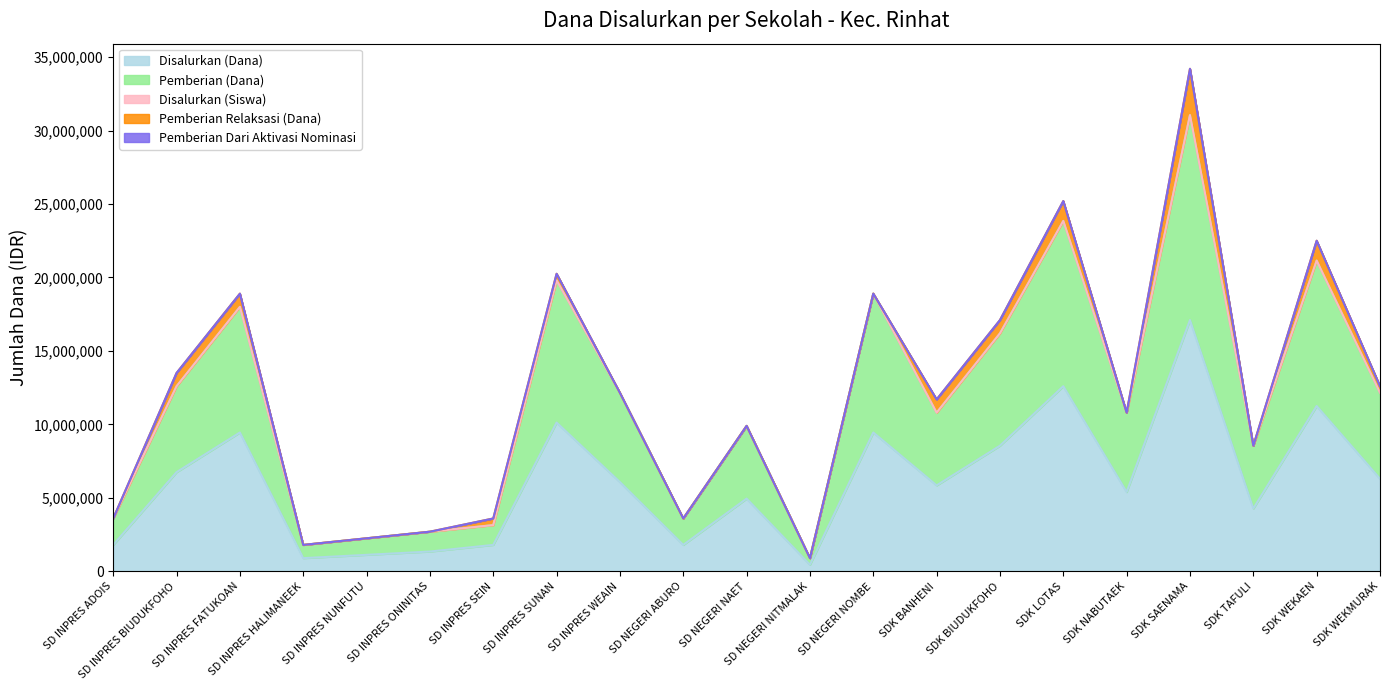

Which category has the lowest value in the Disalurkan (Siswa) series?

SD NEGERI NITMALAK